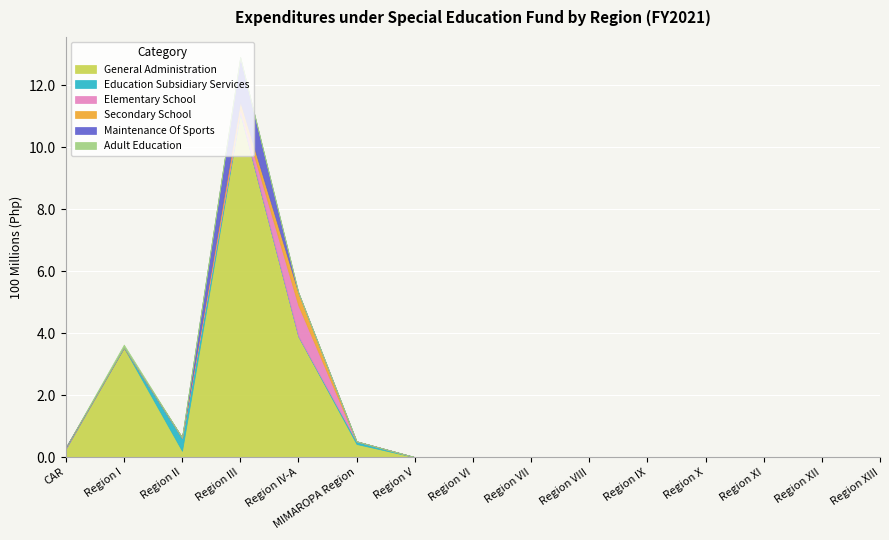

What is the difference between the Secondary School values at Region II and Region VIII?

1186930.1